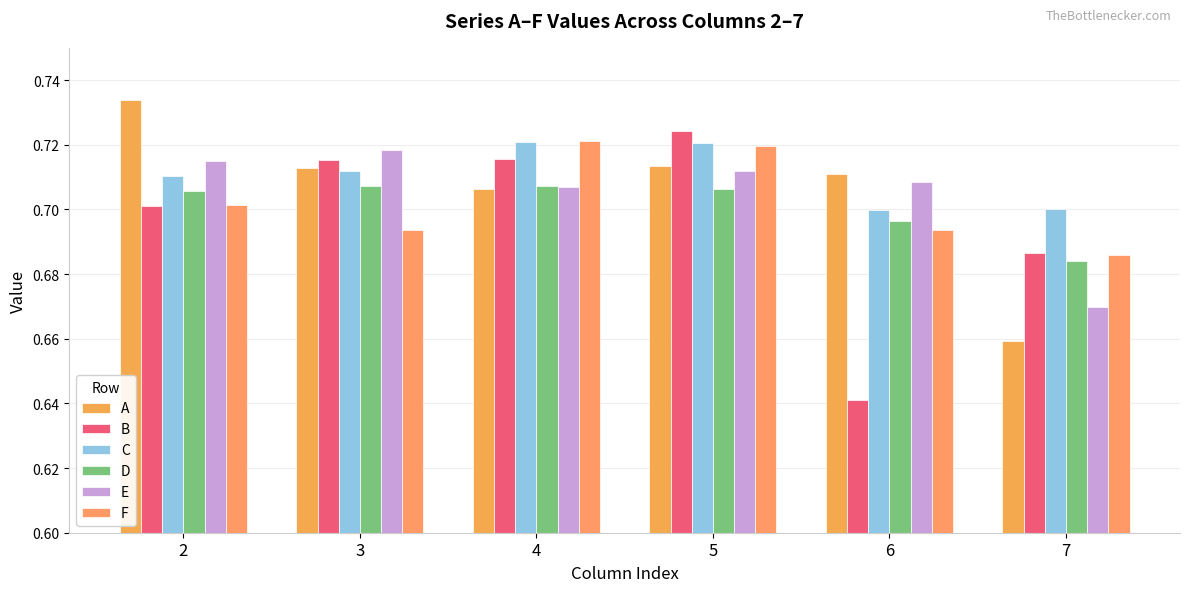

Reading right to left, list all the values displayed in this chart.

A: 7=0.7	6=0.7	5=0.7	4=0.7	3=0.7	2=0.7
B: 7=0.7	6=0.6	5=0.7	4=0.7	3=0.7	2=0.7
C: 7=0.7	6=0.7	5=0.7	4=0.7	3=0.7	2=0.7
D: 7=0.7	6=0.7	5=0.7	4=0.7	3=0.7	2=0.7
E: 7=0.7	6=0.7	5=0.7	4=0.7	3=0.7	2=0.7
F: 7=0.7	6=0.7	5=0.7	4=0.7	3=0.7	2=0.7